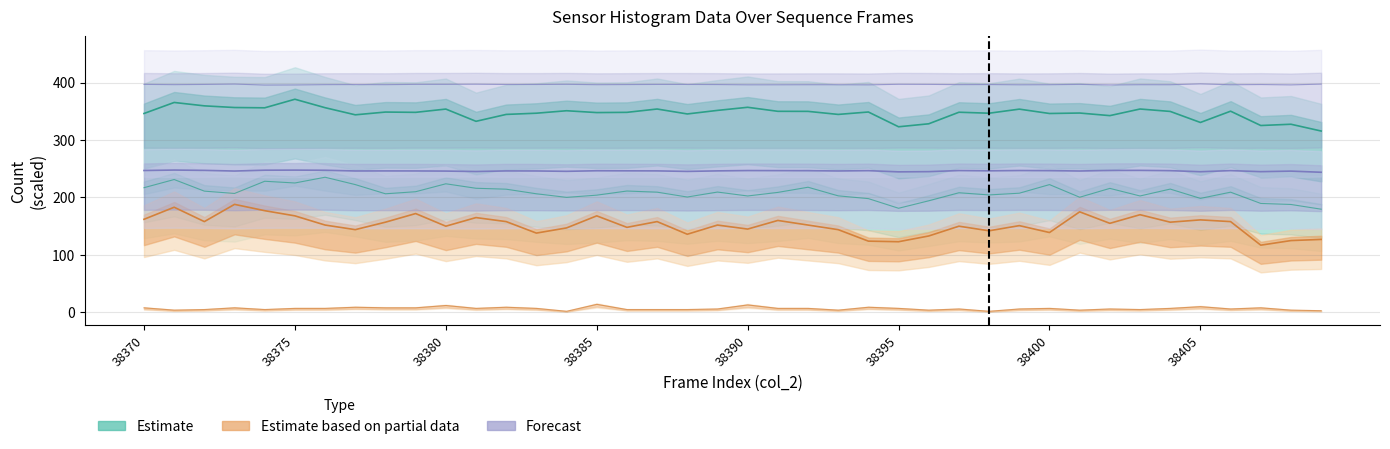

List the series in order of their peak value, highest first.

Estimate, Forecast, Estimate based on partial data